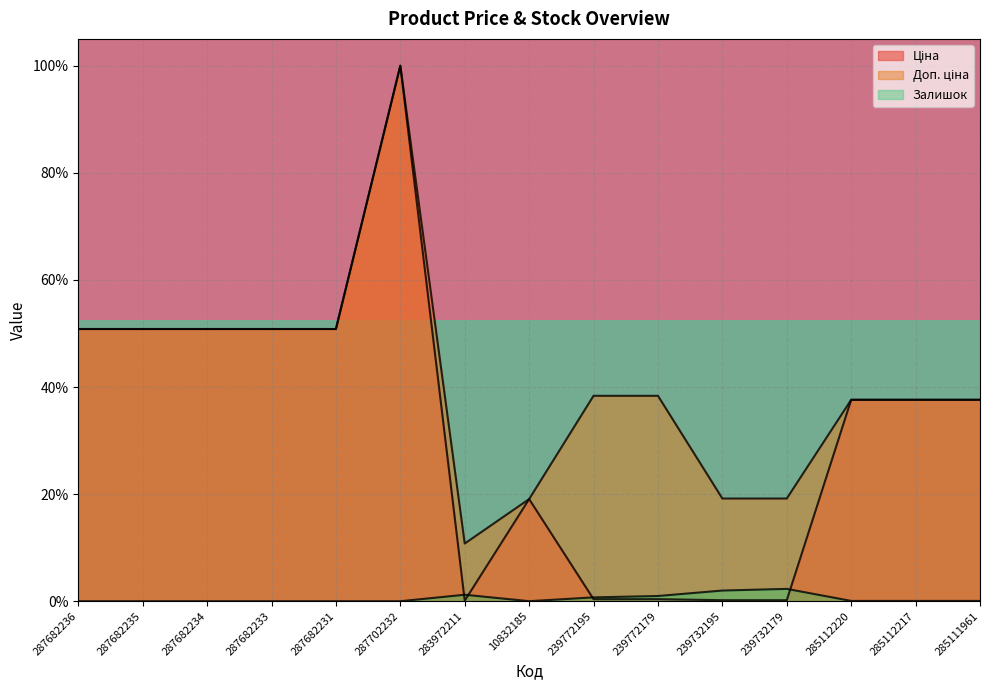

Between 287682236 and 287682235, which is larger?

287682236